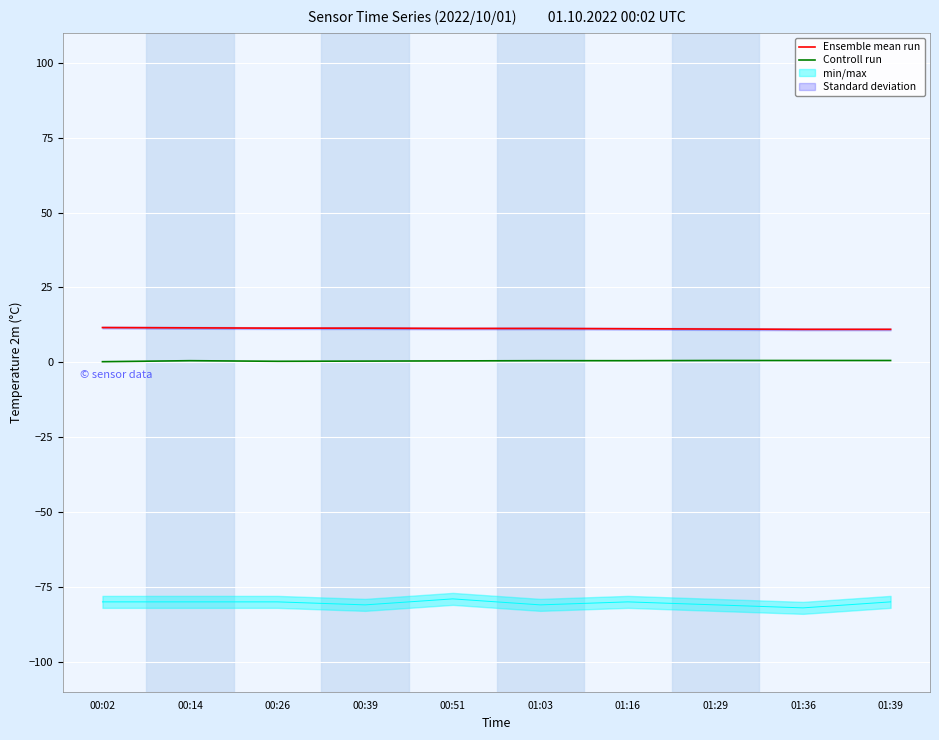

Is the value of Ensemble mean run at 00:14 greater than the value of Controll run at 00:51?

Yes